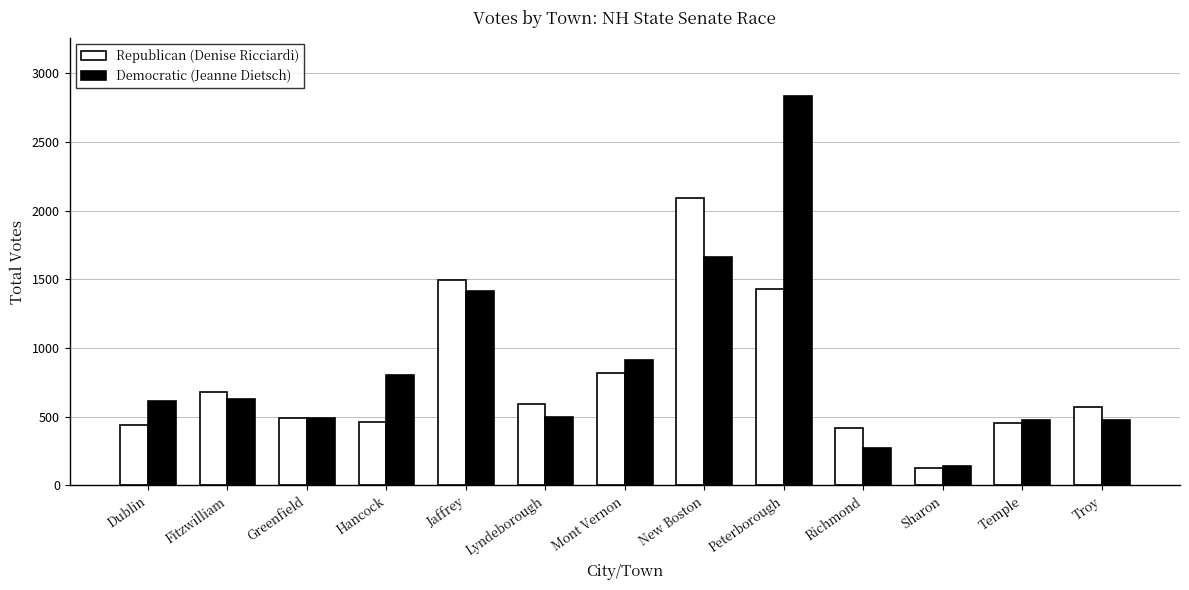

Count the number of categories in the chart.

13